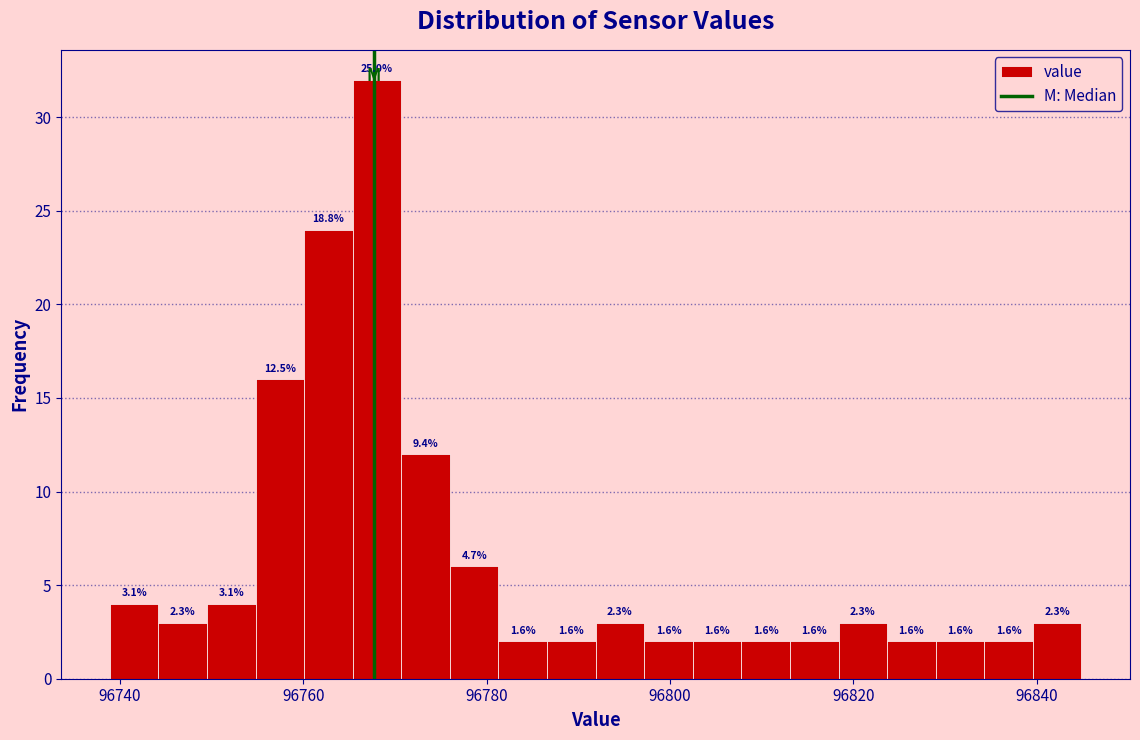

Around what value on the x-axis is the tallest bar? Give the approximate position of its centre, as read against the axis.

96768